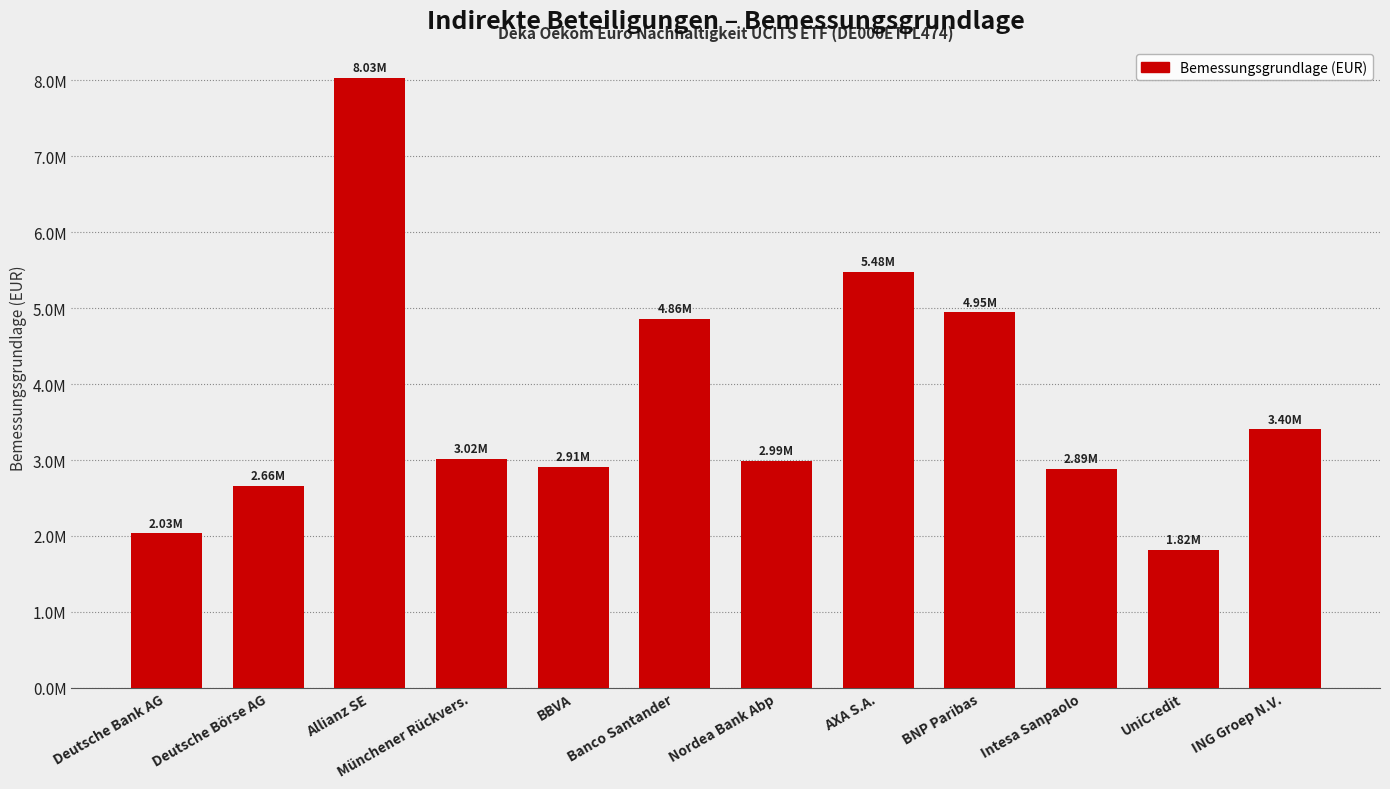

Which category has the highest value across all series?

Allianz SE